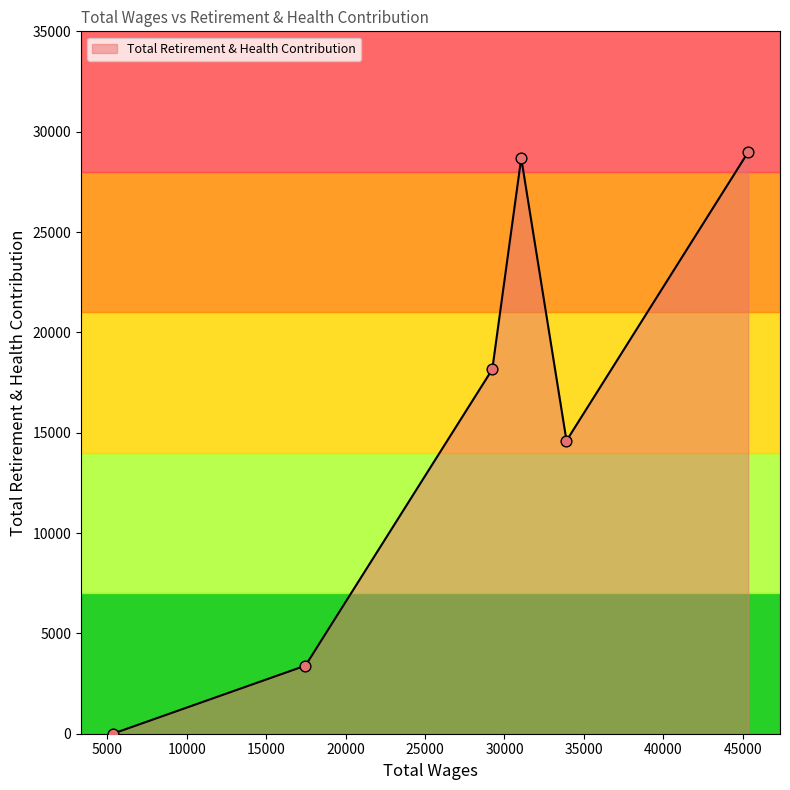

What is the difference between the maximum and minimum values?

28988